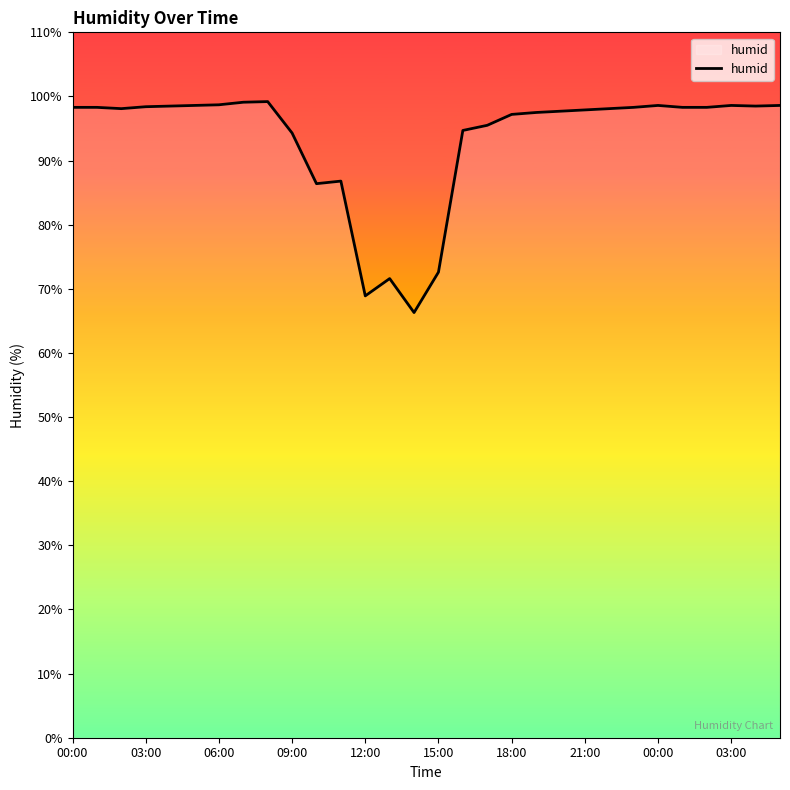

What is the minimum value shown in the chart?

66.3